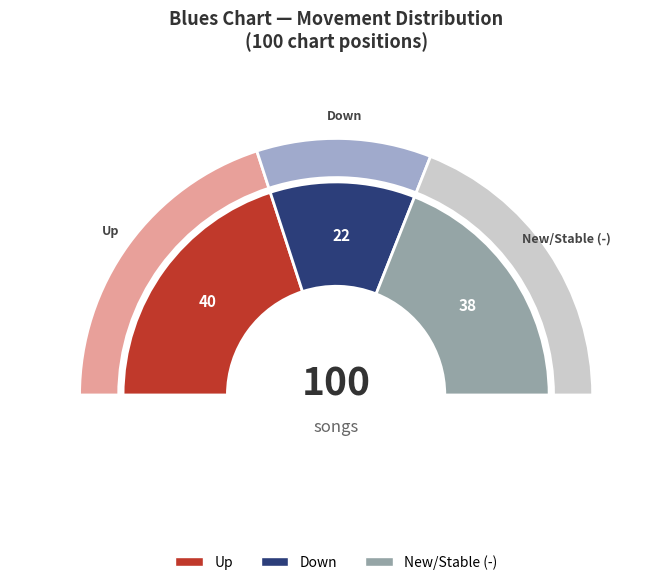

Is it true that new is 38% of the pie?

True